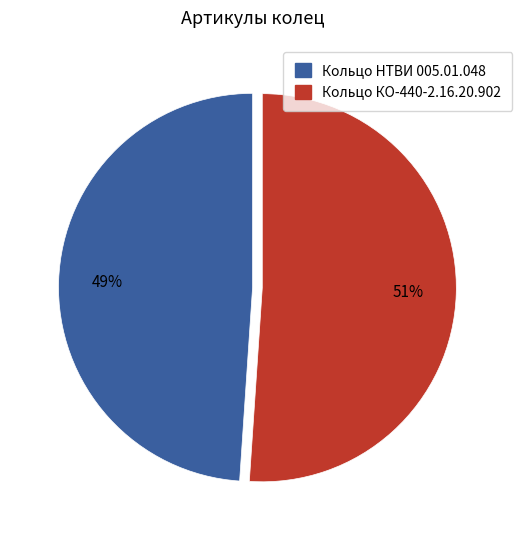

Which slice is the smallest?

Кольцо НТВИ 005.01.048